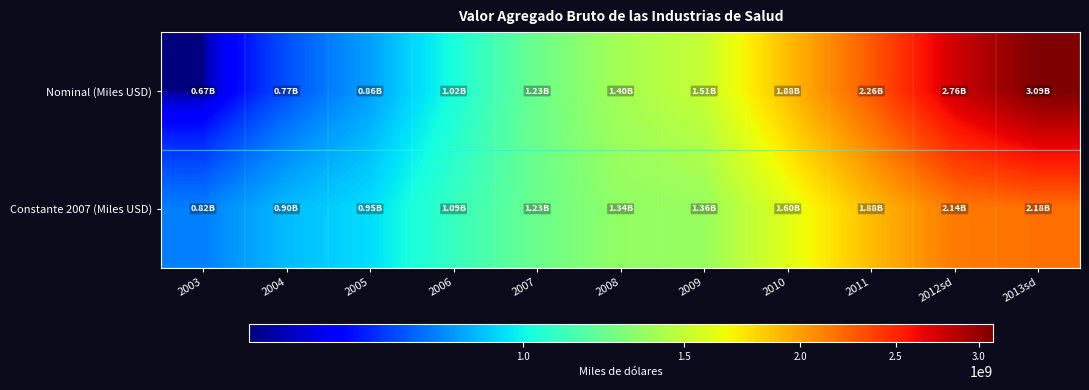

Between 2005 and 2013sd, which is larger?

2013sd